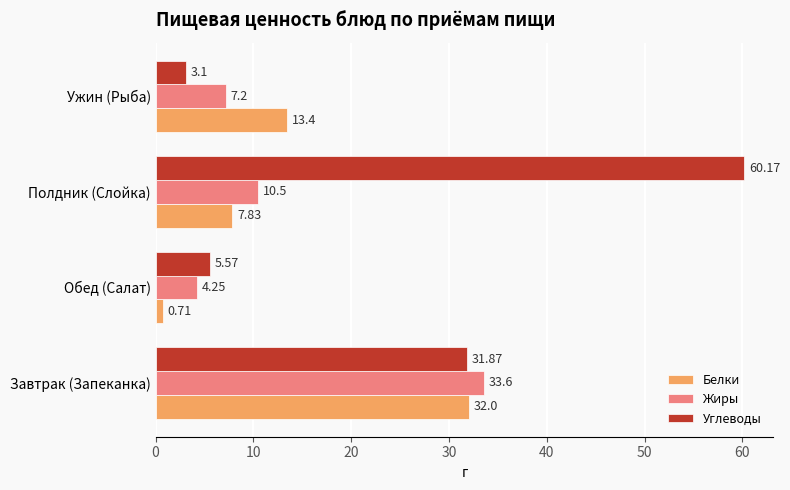

List the labels in order of Белки value, smallest first.

Обед (Салат), Полдник (Слойка), Ужин (Рыба), Завтрак (Запеканка)